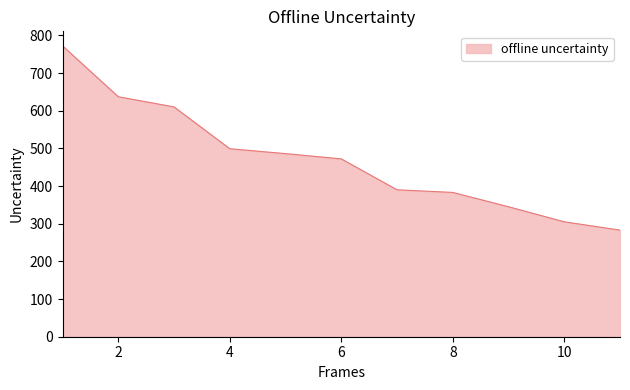

What is the difference between the second highest and second lowest values?

332